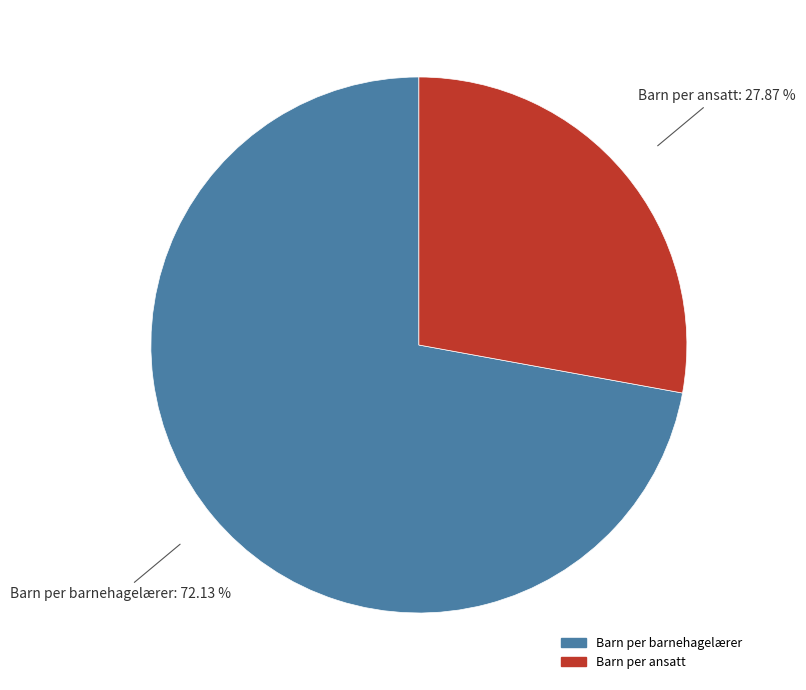

What is the majority slice?

Barn per barnehagelærer